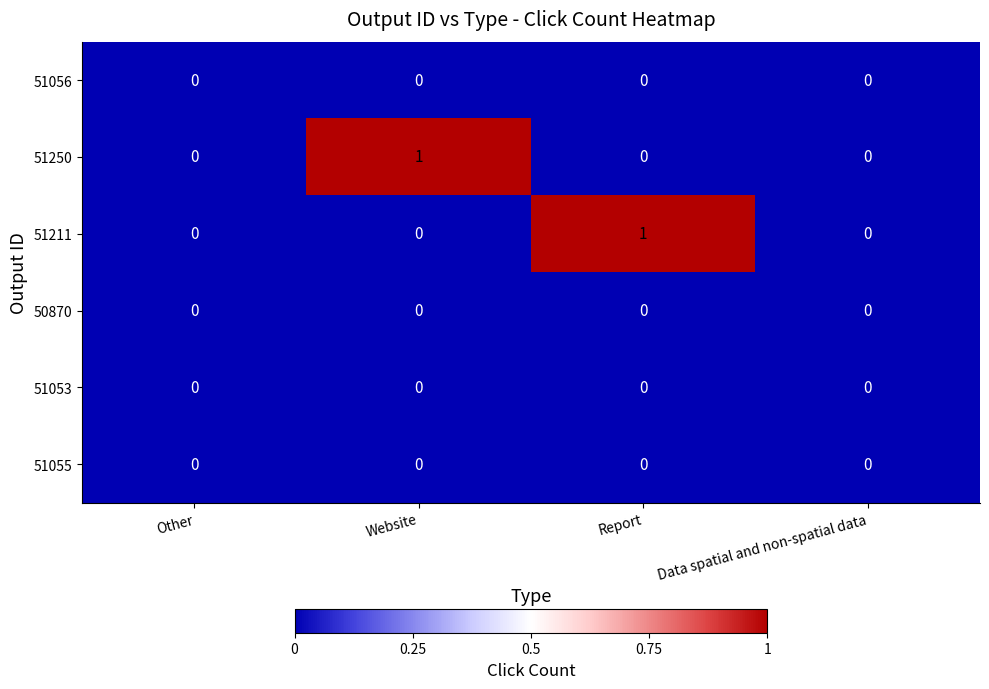

How many data points does each series have?

4